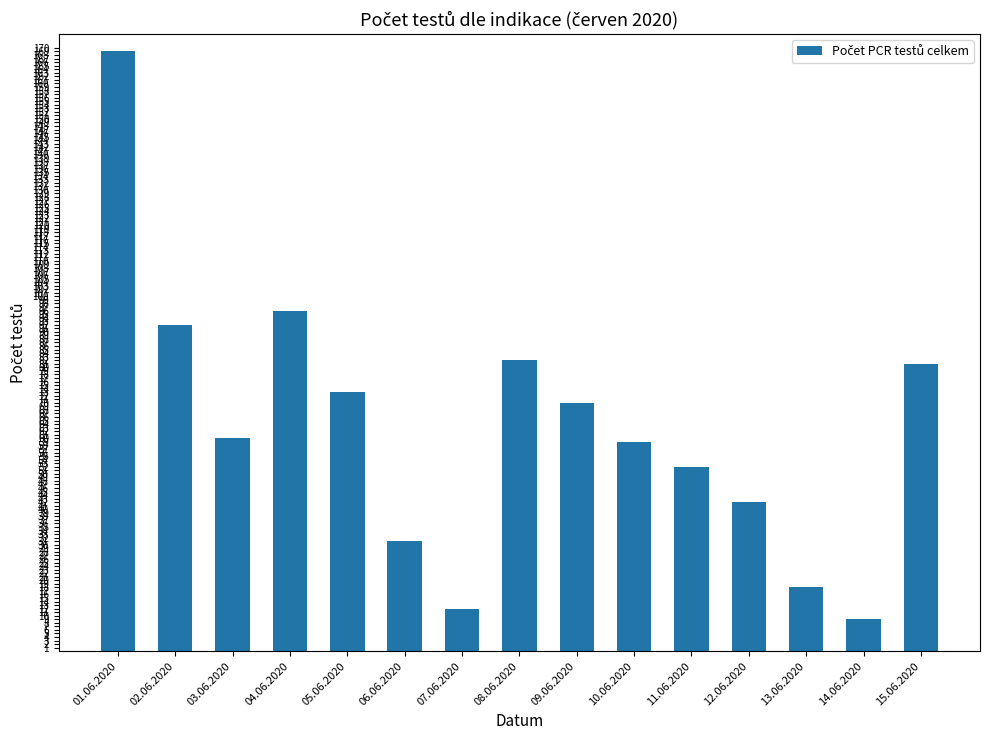

Reading left to right, extract all data points from this chart.

169	92	60	96	73	31	12	82	70	59	52	42	18	9	81